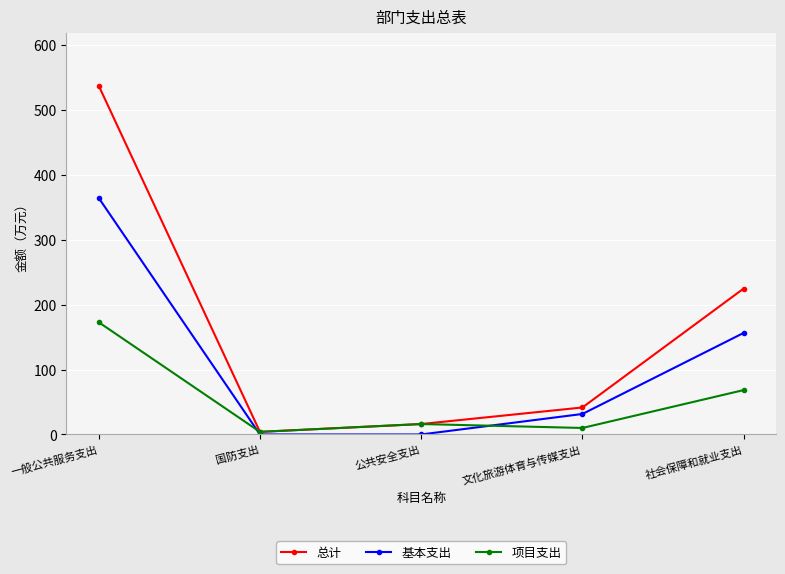

Rank the series by their average value, from lowest to highest.

项目支出, 基本支出, 总计